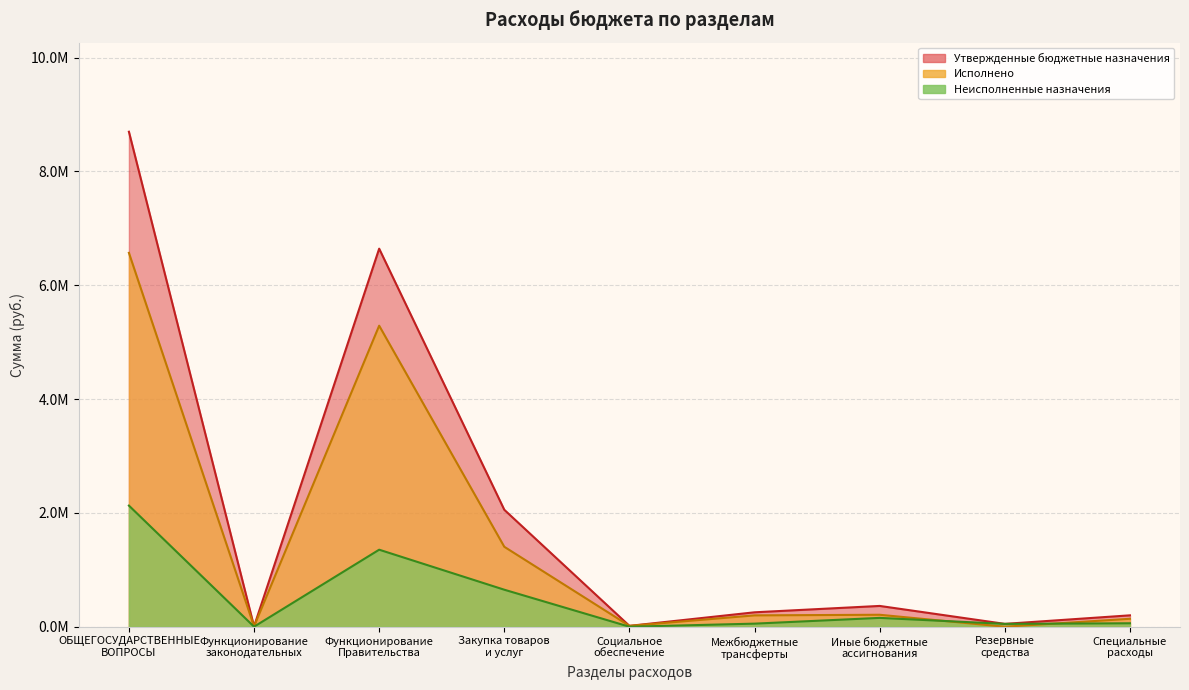

What is the difference between the second highest and minimum values in the Неисполненные назначения series?

1353163.8